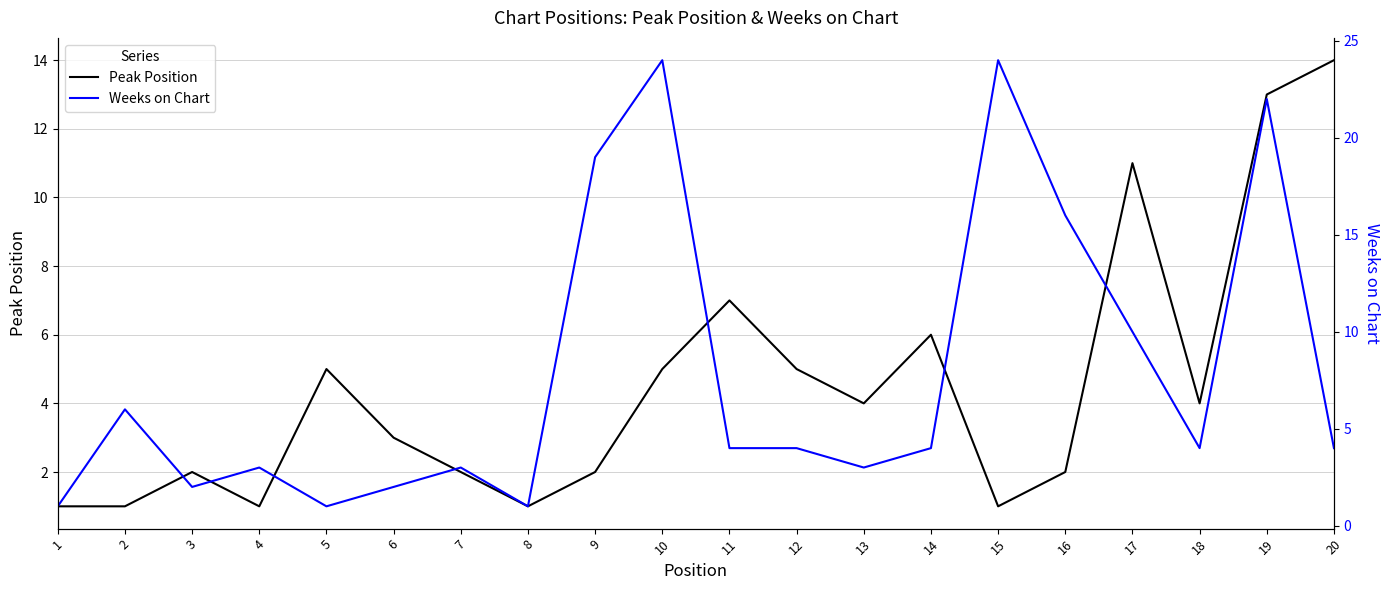

Reading left to right, what are all the values shown in this chart?

Peak Position: 1	1	2	1	5	3	2	1	2	5	7	5	4	6	1	2	11	4	13	14
Weeks on Chart: 1	6	2	3	1	2	3	1	19	24	4	4	3	4	24	16	10	4	22	4